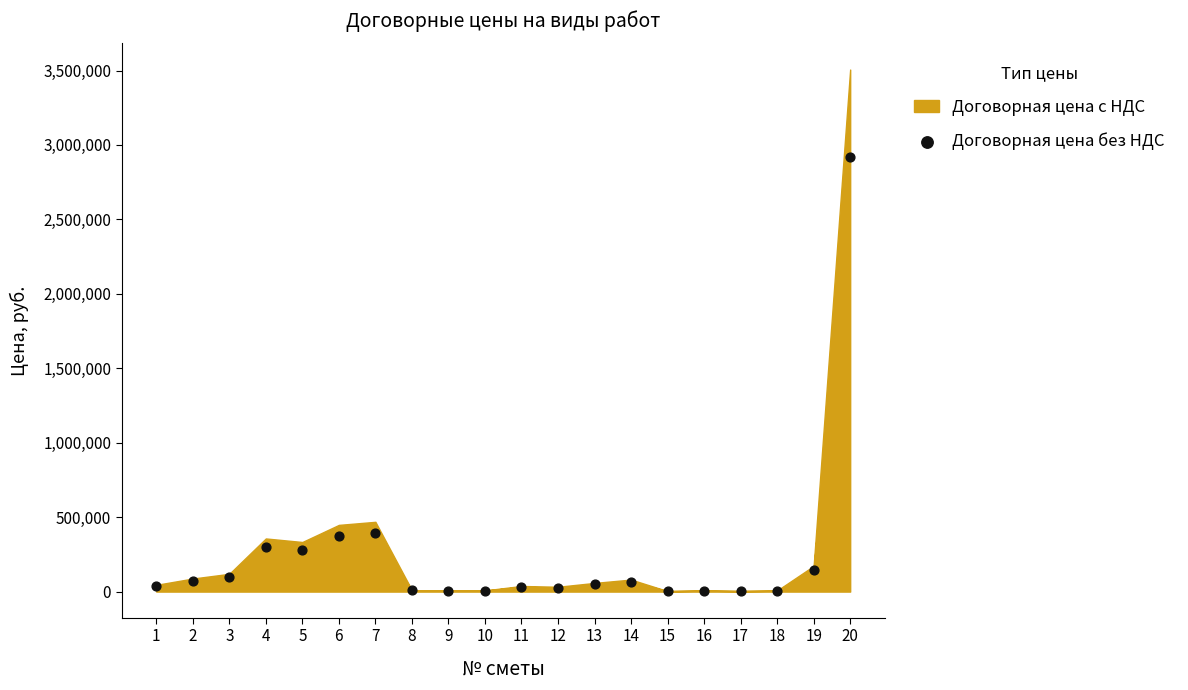

What is the range of X values (max minus min)?

19